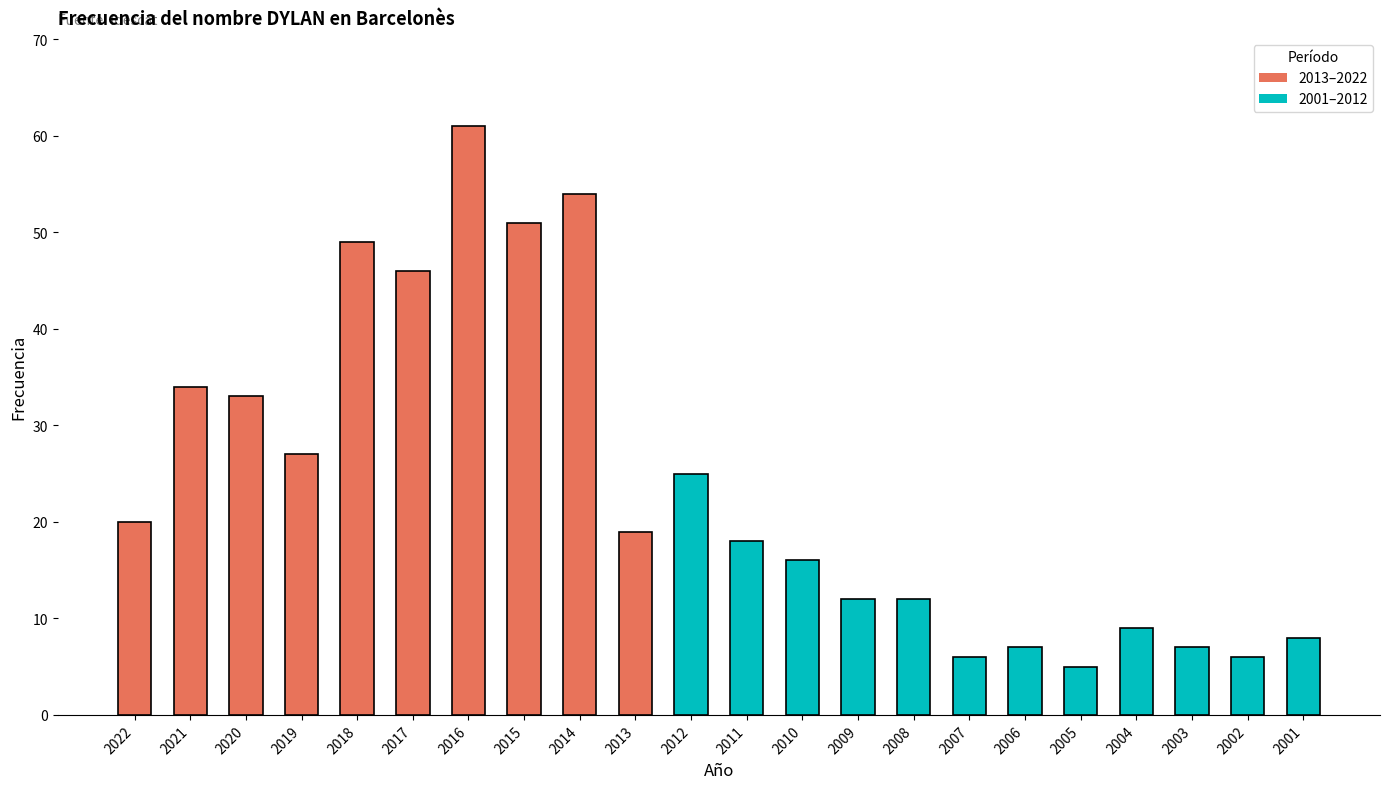

What is the sum of the values at 2005 and 2019?

32